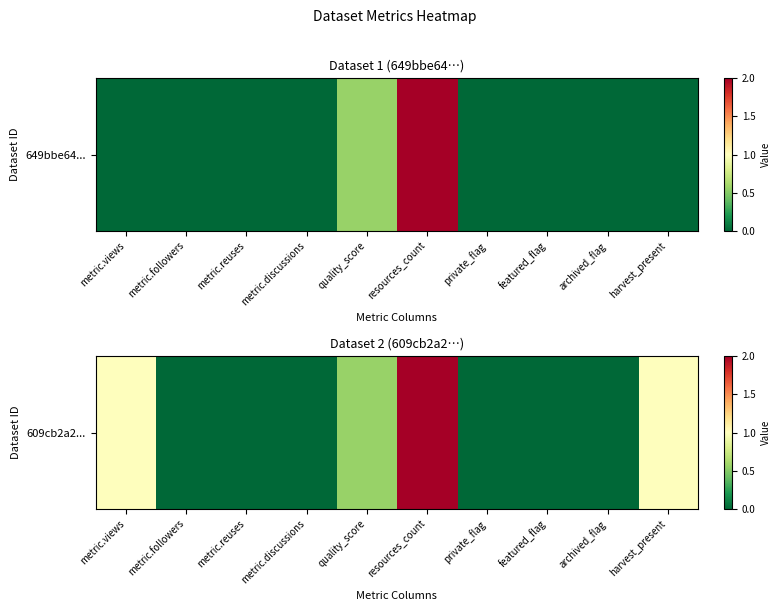

How many data points does each series have?

10